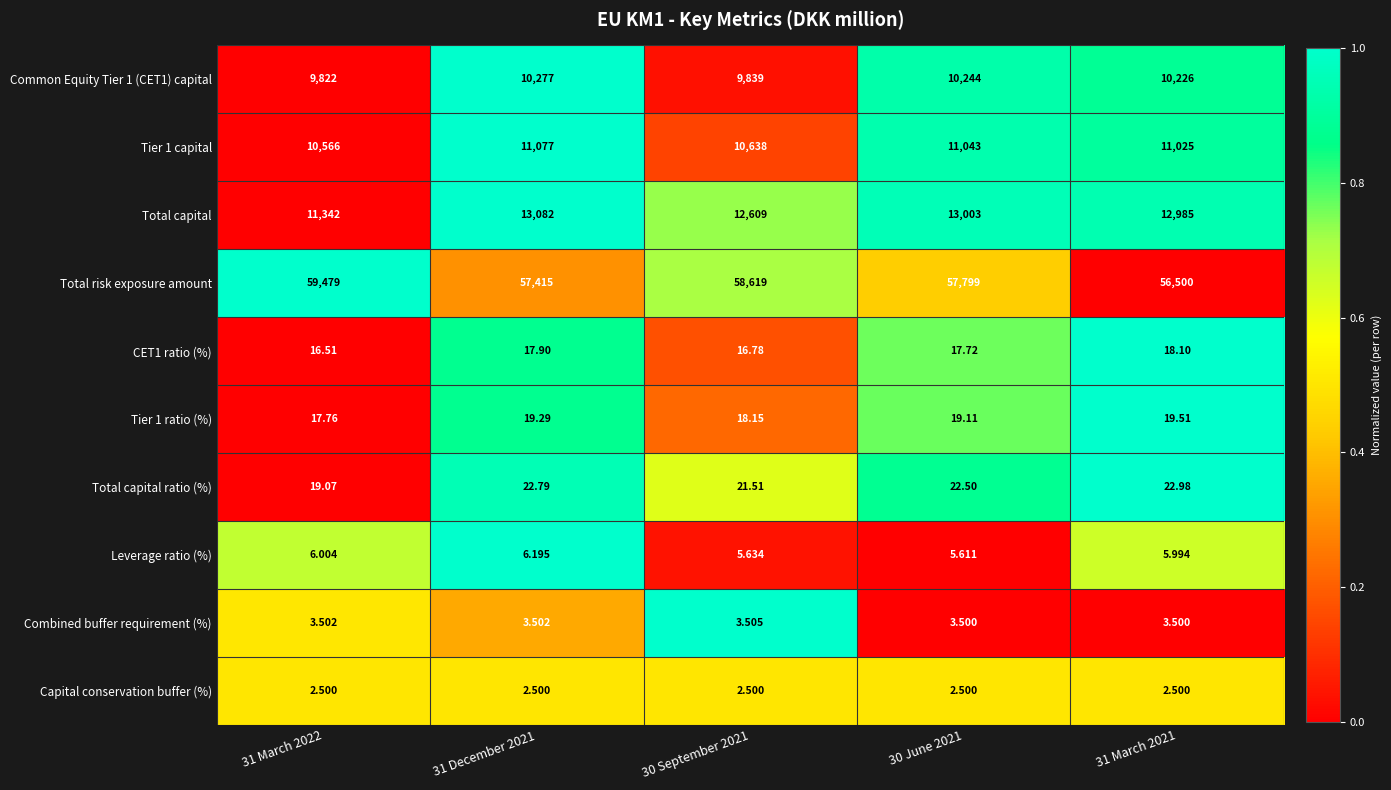

Which series has the largest range (max minus min)?

Total risk exposure amount